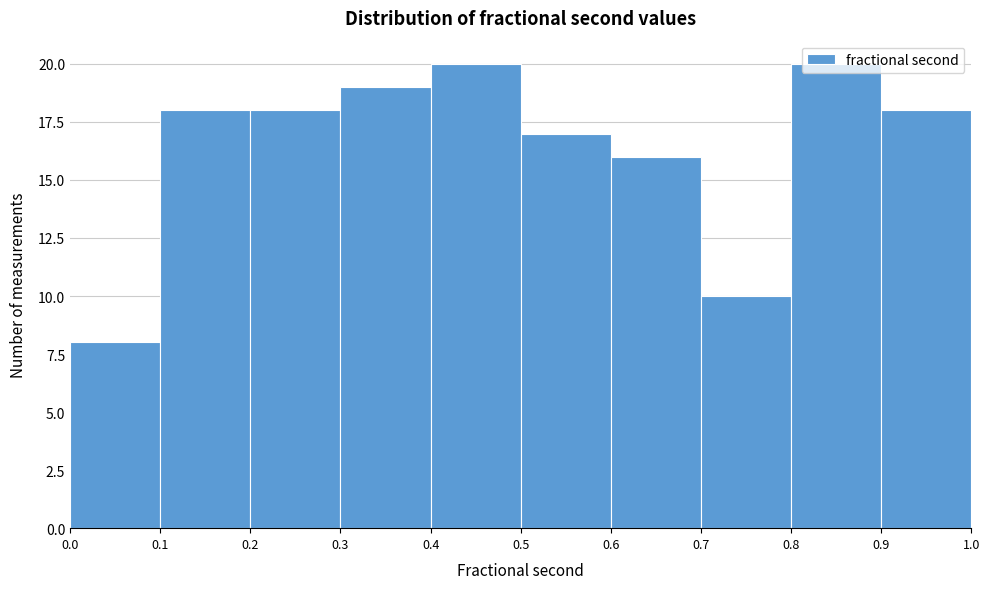

Reading left to right, list every bar in this chart as the range it spans on the x-axis followed by its height. The values are not printed on the chart, so give them approximately, as read against the axis.

0.0 to 0.1: 8
0.1 to 0.2: 18
0.2 to 0.3: 18
0.3 to 0.4: 19
0.4 to 0.5: 20
0.5 to 0.6: 17
0.6 to 0.7: 16
0.7 to 0.8: 10
0.8 to 0.9: 20
0.9 to 1.0: 18